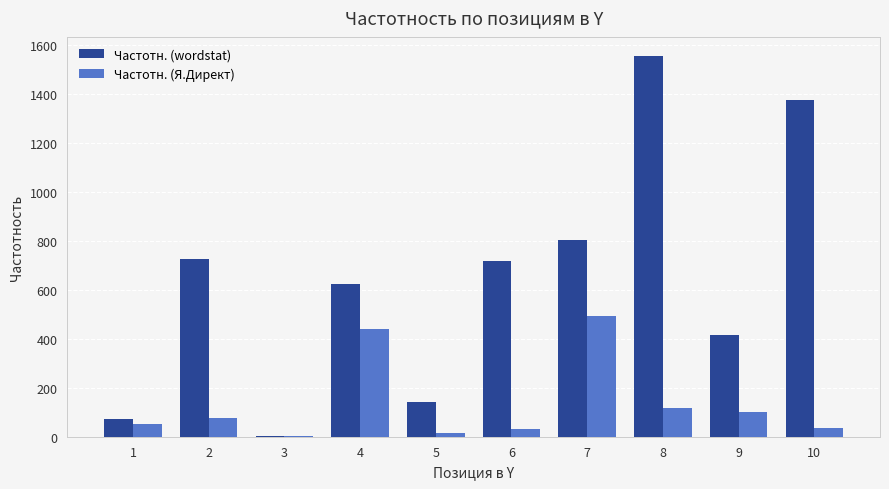

What is the sum of all Частотн. (Я.Директ) values?

1362